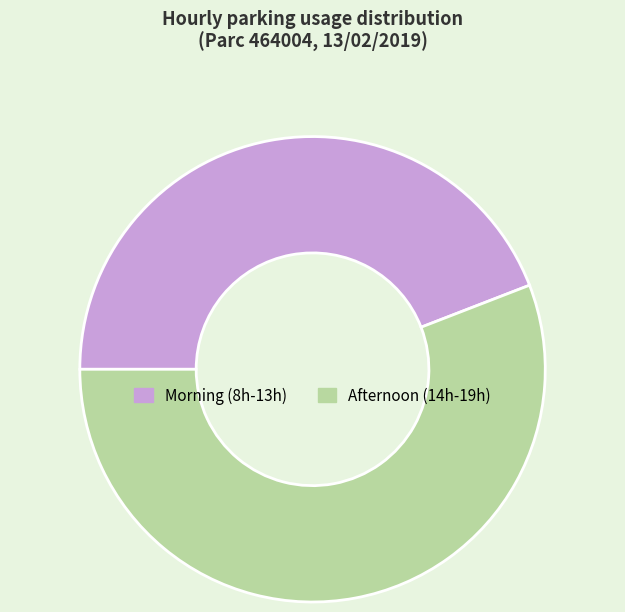

Do Afternoon (14h-19h) and Morning (8h-13h) together represent more than half of the pie?

Yes